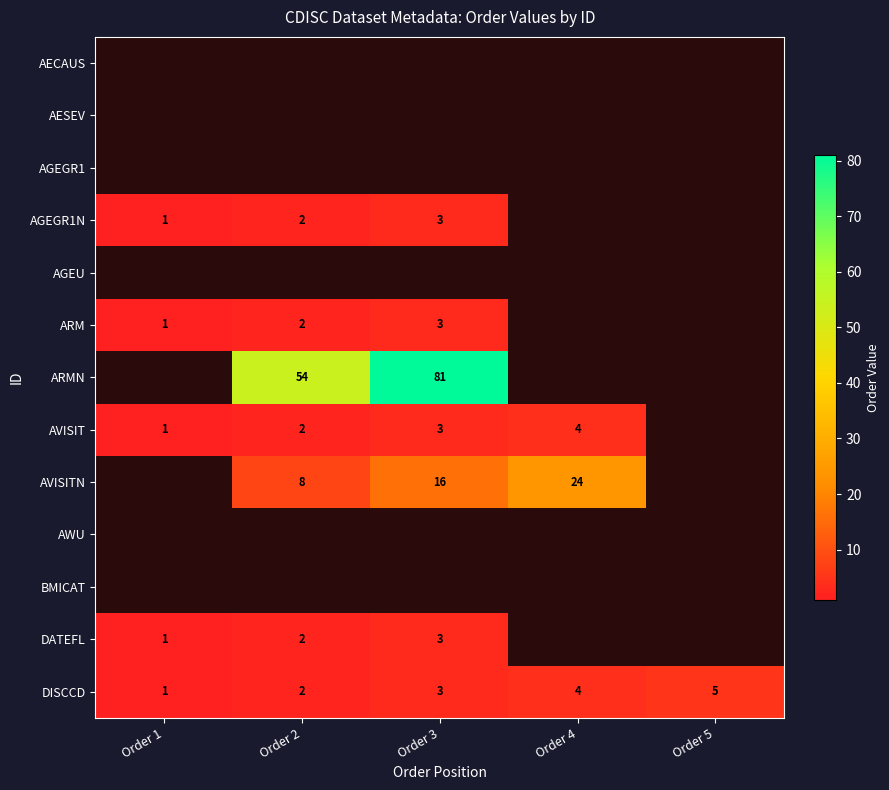

What is the smallest value displayed?

1.0